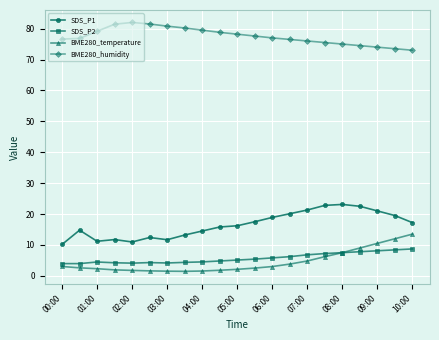

What is the greatest value displayed?

82.0